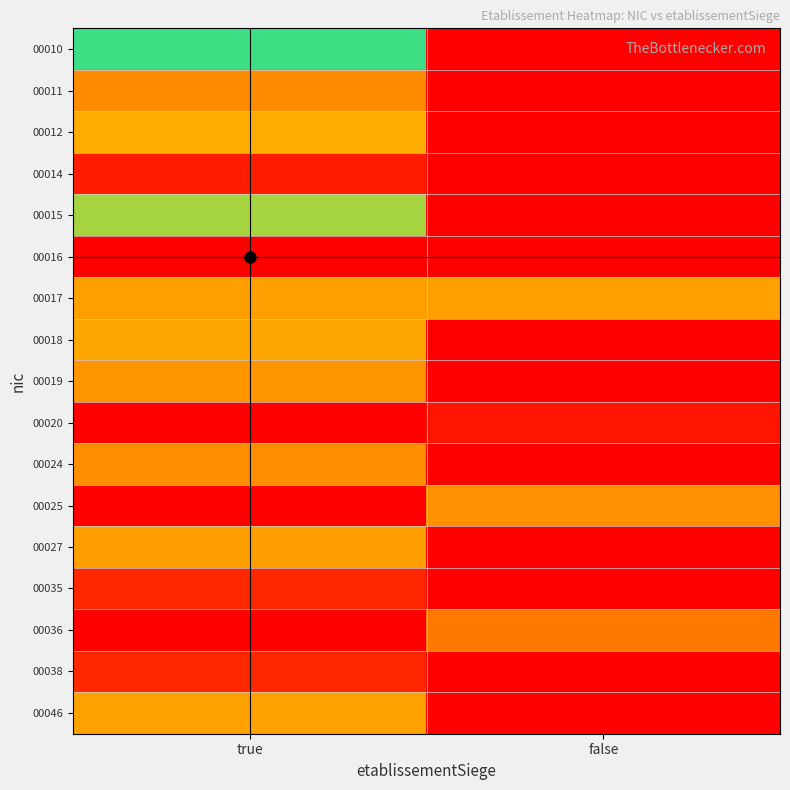

At which category does the chart reach its peak across all series?

true